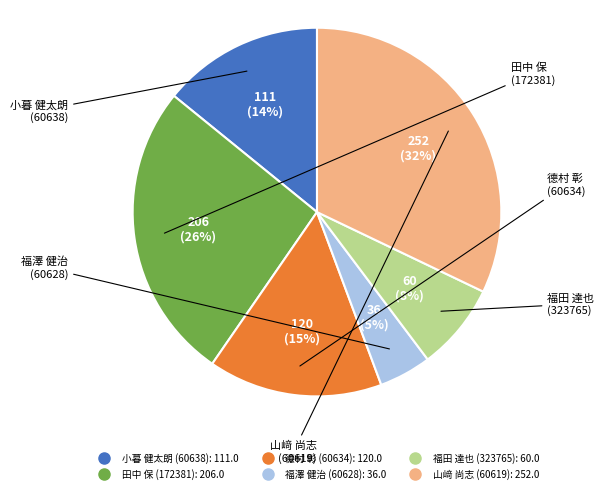

How many slices are in this pie chart?

6